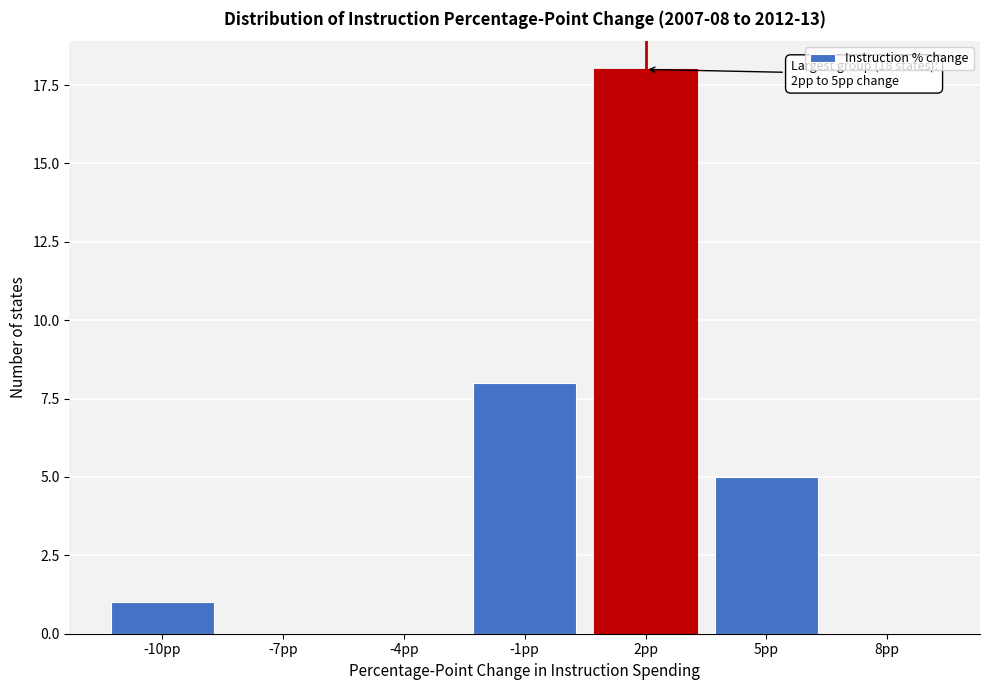

Reading left to right, what are all the values shown in this chart?

-10pp=1	-7pp=0	-4pp=0	-1pp=8	2pp=18	5pp=5	8pp=0